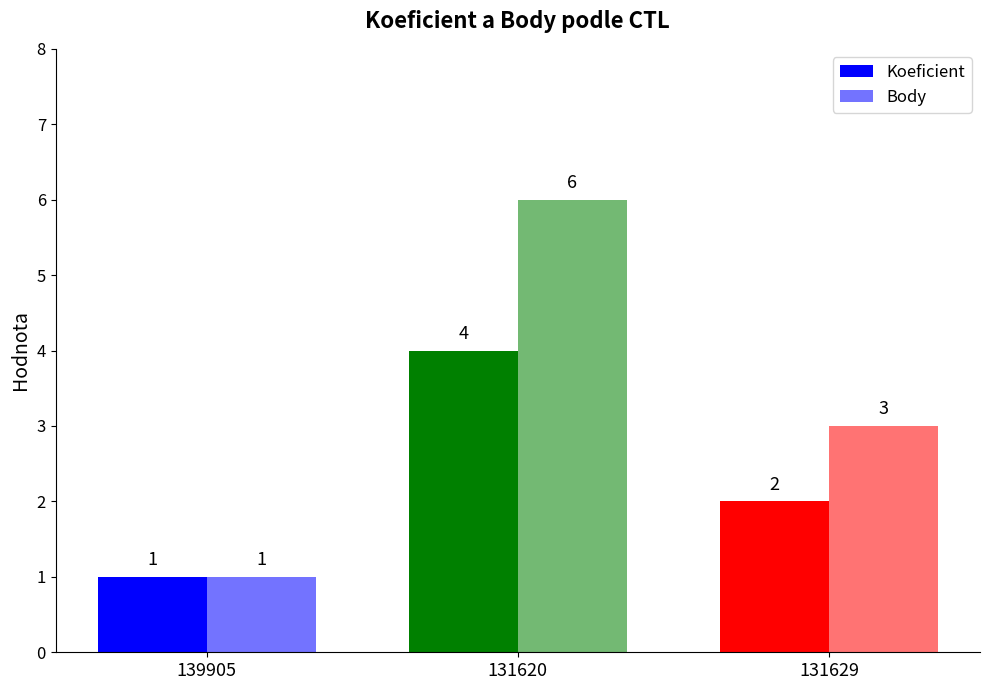

At which category is the sum across all series the highest?

131620